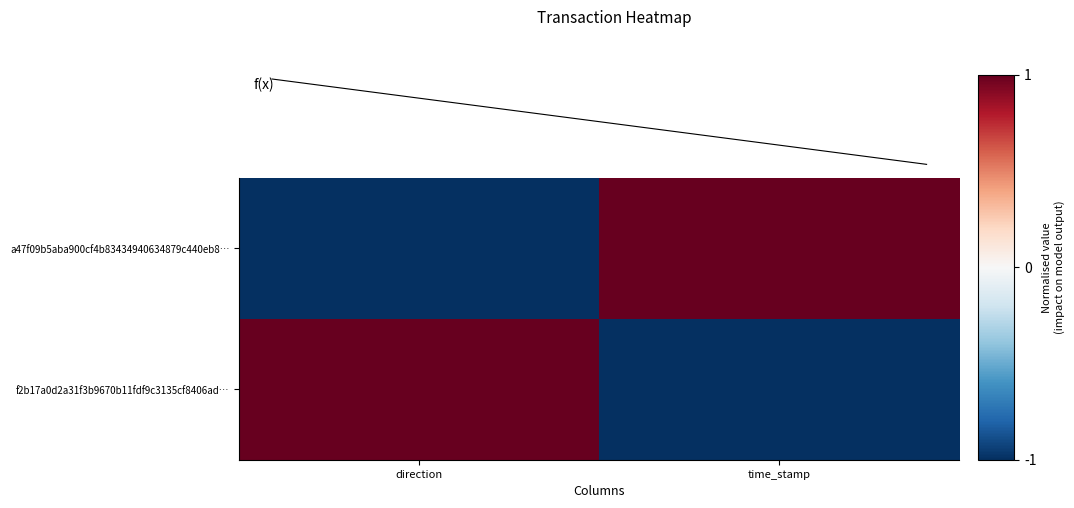

At which category is the sum across all series the highest?

direction